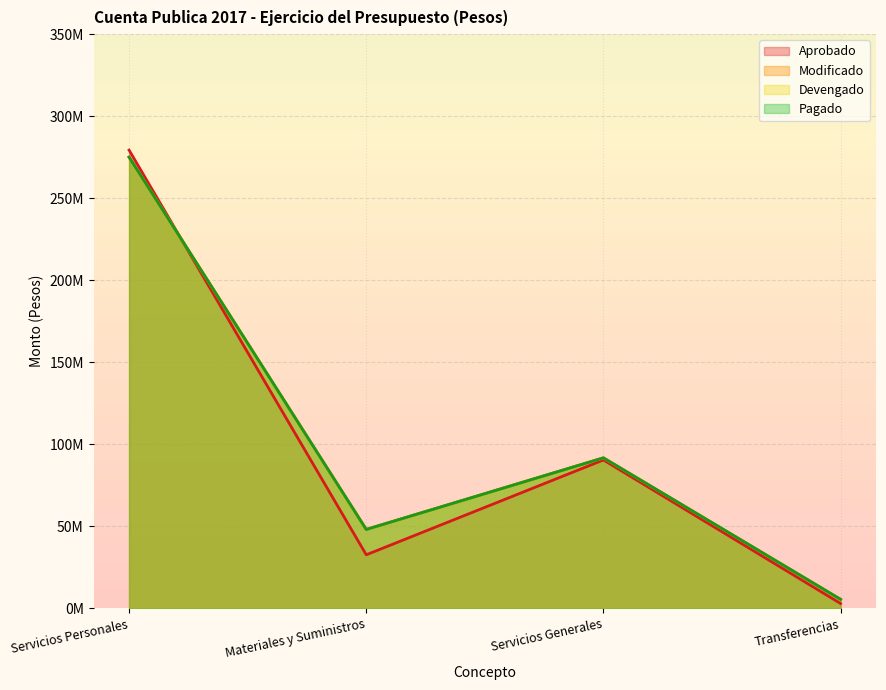

Does the chart display data point markers on the line(s)?

No